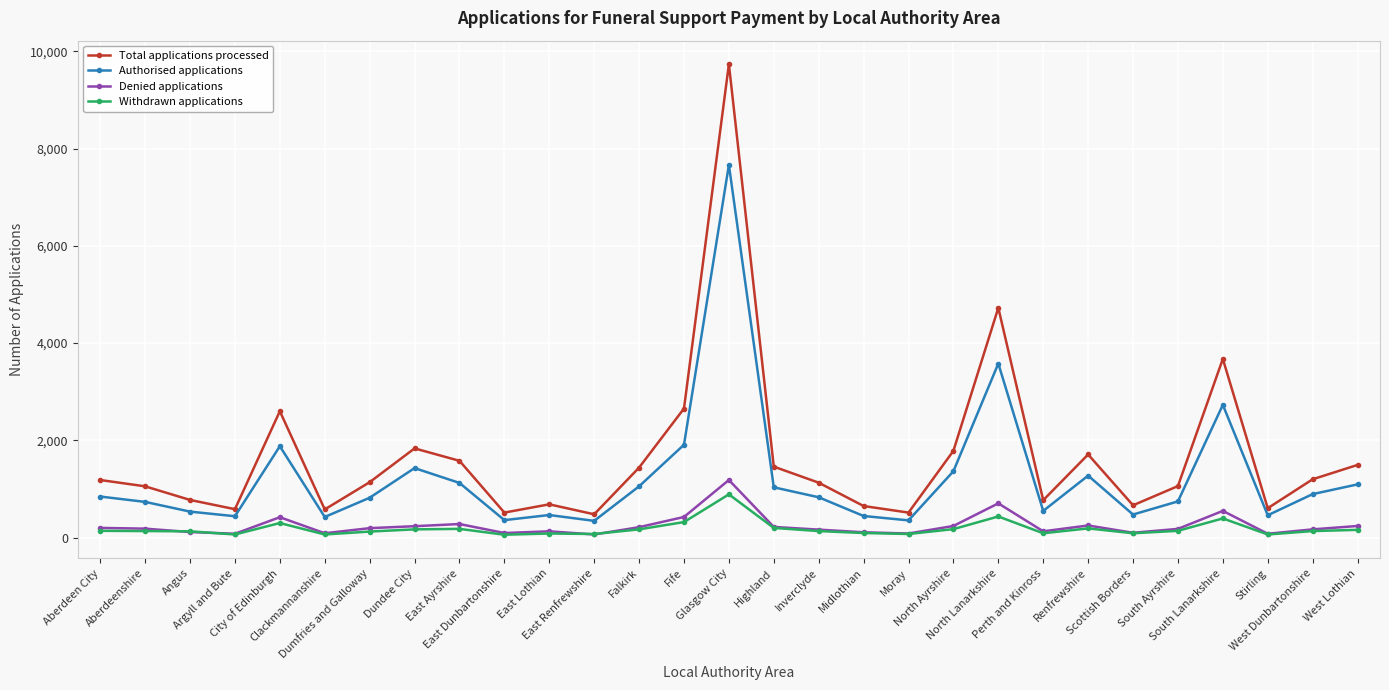

What is the difference between the maximum and minimum values in the Authorised applications series?

7320